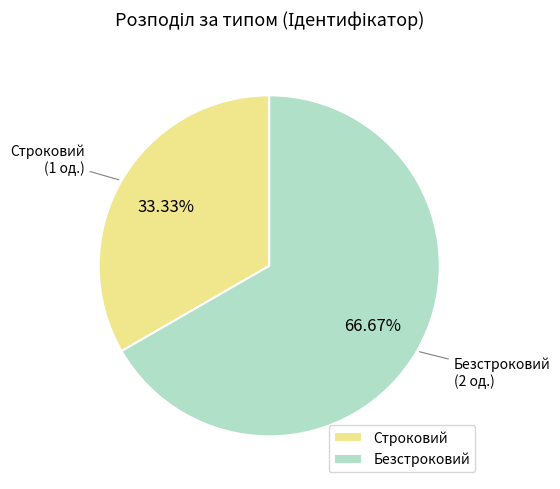

Combined, do Безстроковий and Строковий account for over 50%?

Yes